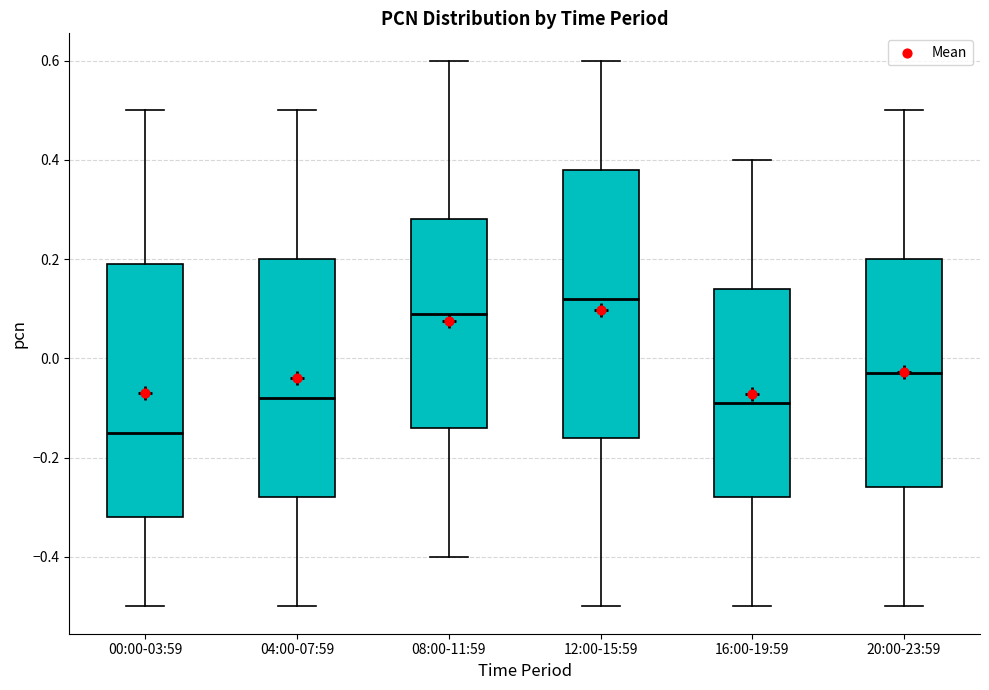

Which box has the highest median line?

12:00-15:59